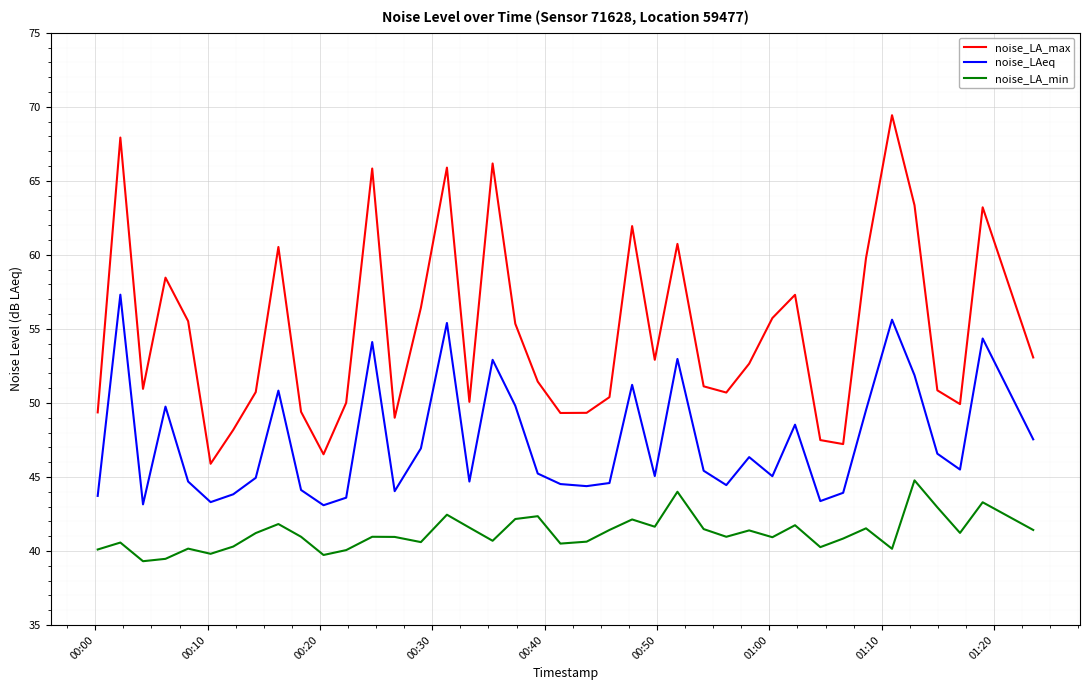

What is the lowest value of the noise_LA_min series?

39.3